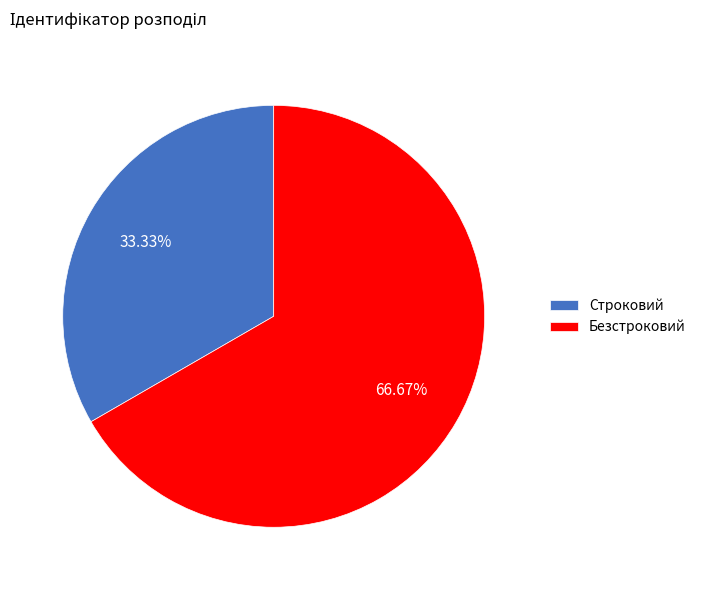

Combined, what portion of the pie is Строковий and Безстроковий?

100.0%